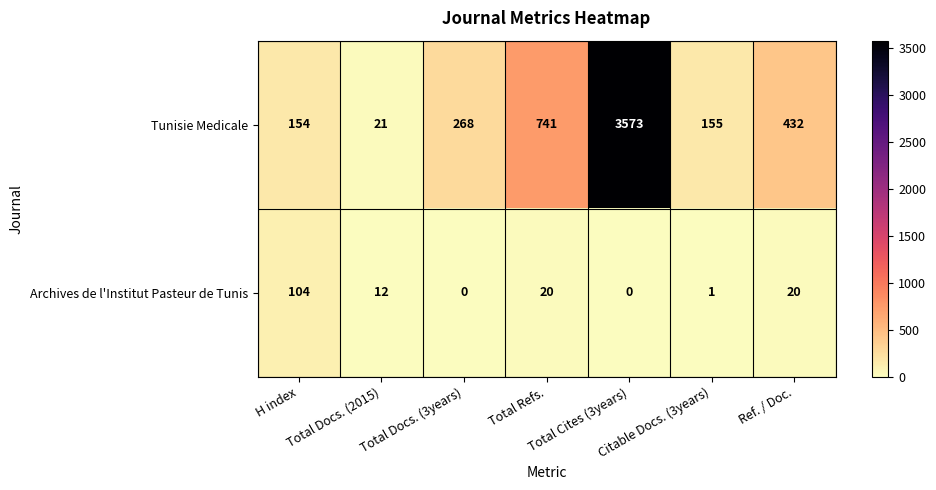

What is the sum of all Archives de l'Institut Pasteur de Tunis values?

157